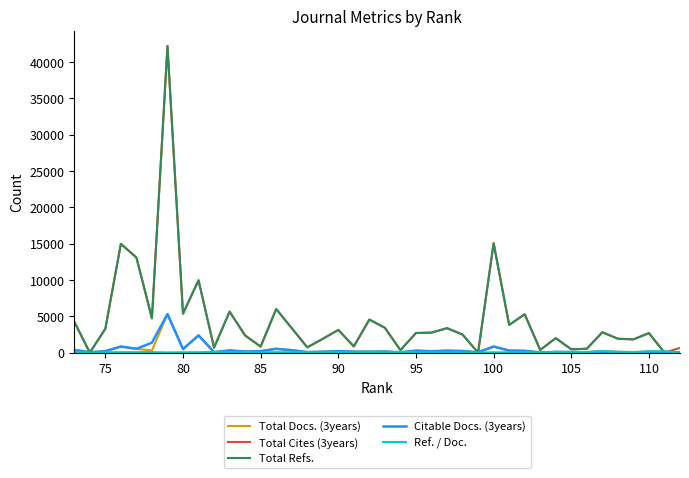

Is this an area chart (filled region under the line)?

No